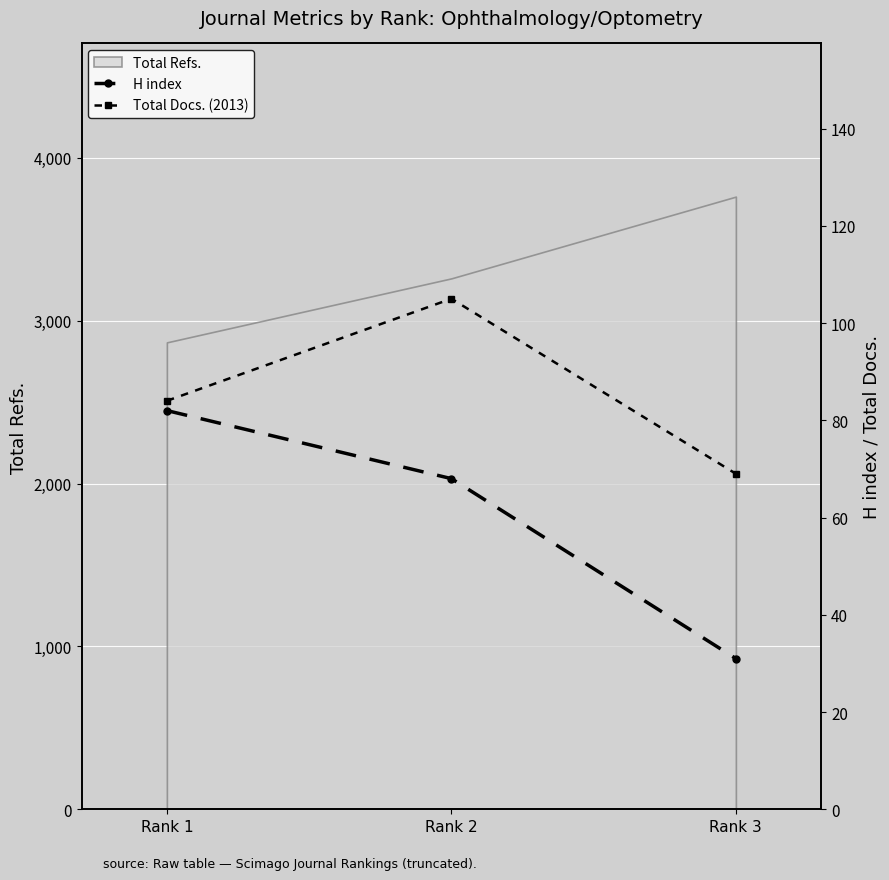

How many values in the Total Refs. series are below 3260?

1